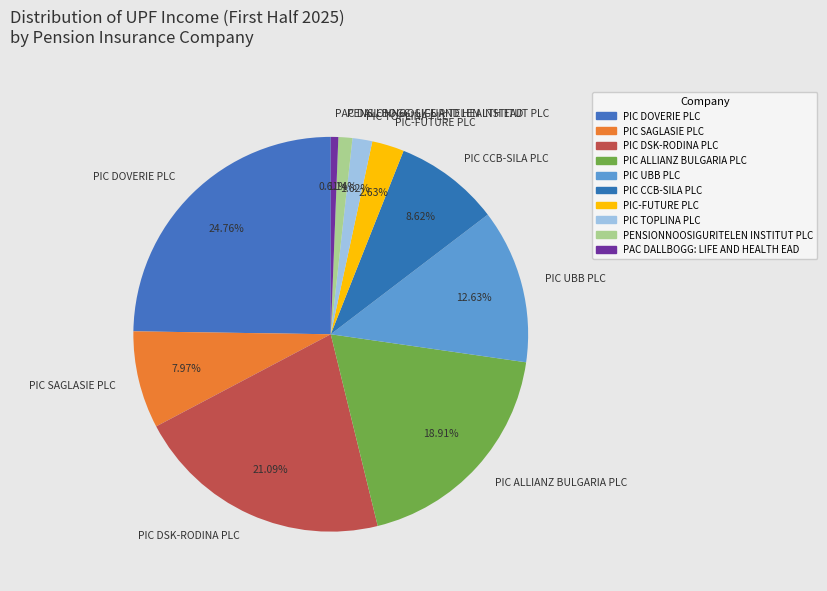

Between PIC ALLIANZ BULGARIA PLC and PIC TOPLINA PLC, which is larger?

PIC ALLIANZ BULGARIA PLC